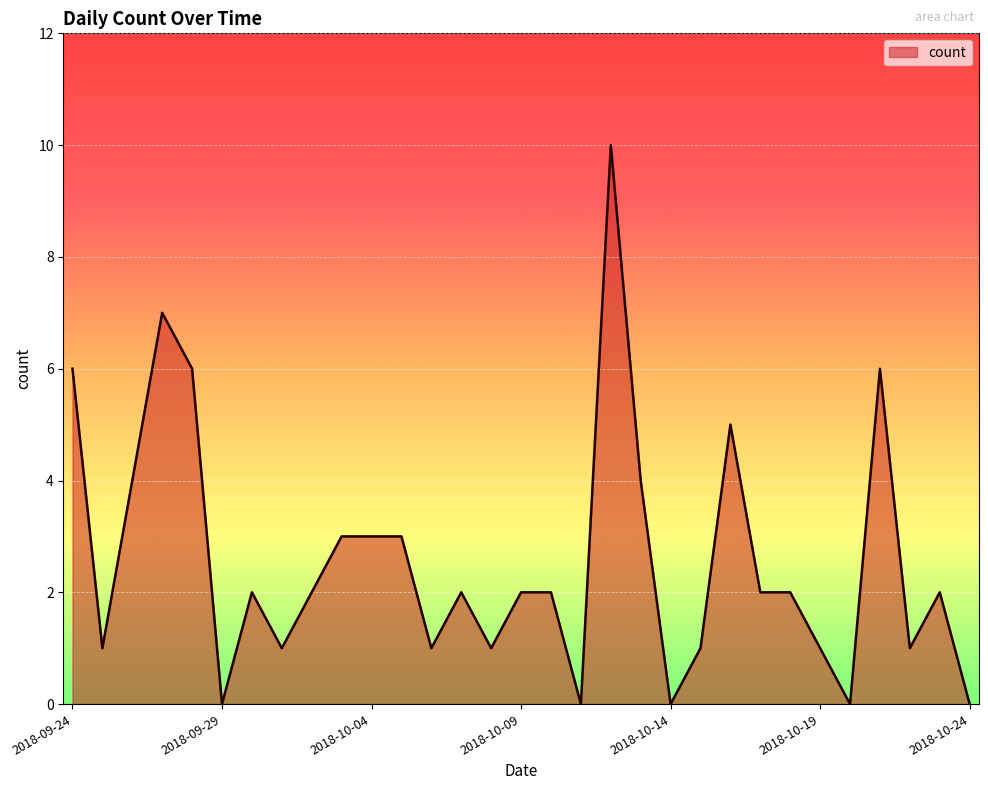

Reading right to left, list all the values displayed in this chart.

0	2	1	6	0	1	2	2	5	1	0	4	10	0	2	2	1	2	1	3	3	3	2	1	2	0	6	7	4	1	6